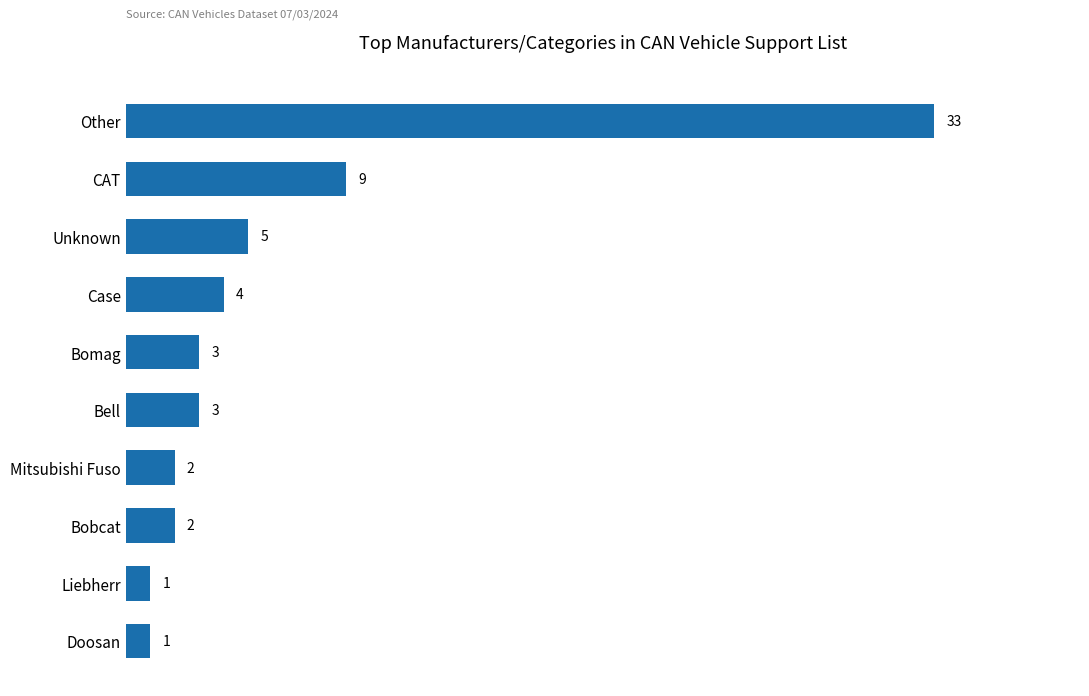

Is it true that the value at Case is 4?

True